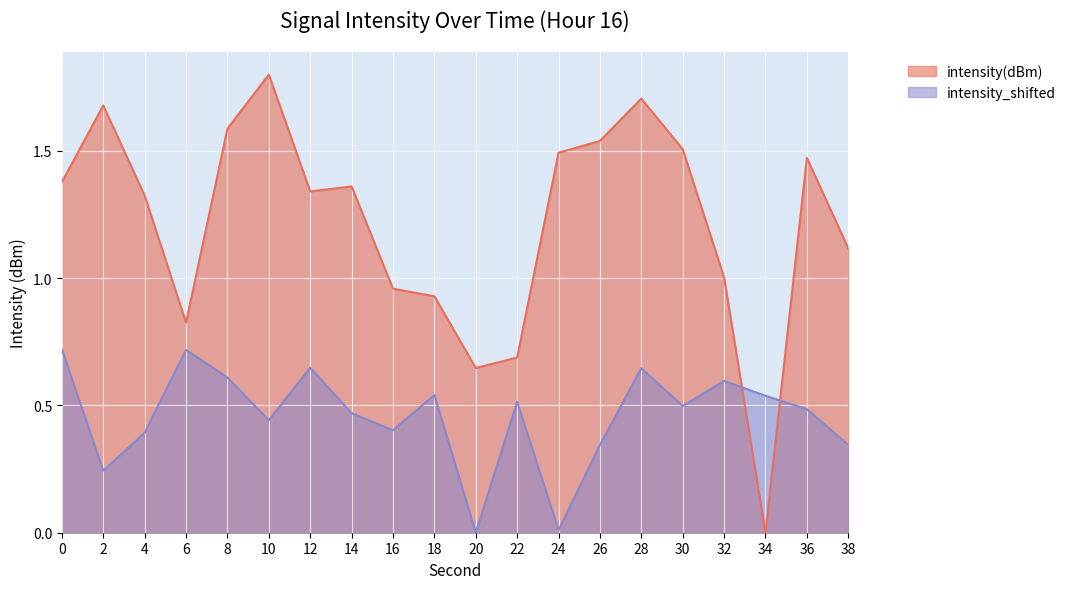

Reading left to right, transcribe all the data shown in this chart.

intensity(dBm): 0=1.4	2=1.7	4=1.3	6=0.8	8=1.6	10=1.8	12=1.3	14=1.4	16=1.0	18=0.9	20=0.6	22=0.7	24=1.5	26=1.5	28=1.7	30=1.5	32=1.0	34=0.0	36=1.5	38=1.1
intensity_shifted: 0=0.7	2=0.2	4=0.4	6=0.7	8=0.6	10=0.4	12=0.6	14=0.5	16=0.4	18=0.5	20=0.0	22=0.5	24=0.0	26=0.3	28=0.6	30=0.5	32=0.6	34=0.5	36=0.5	38=0.3